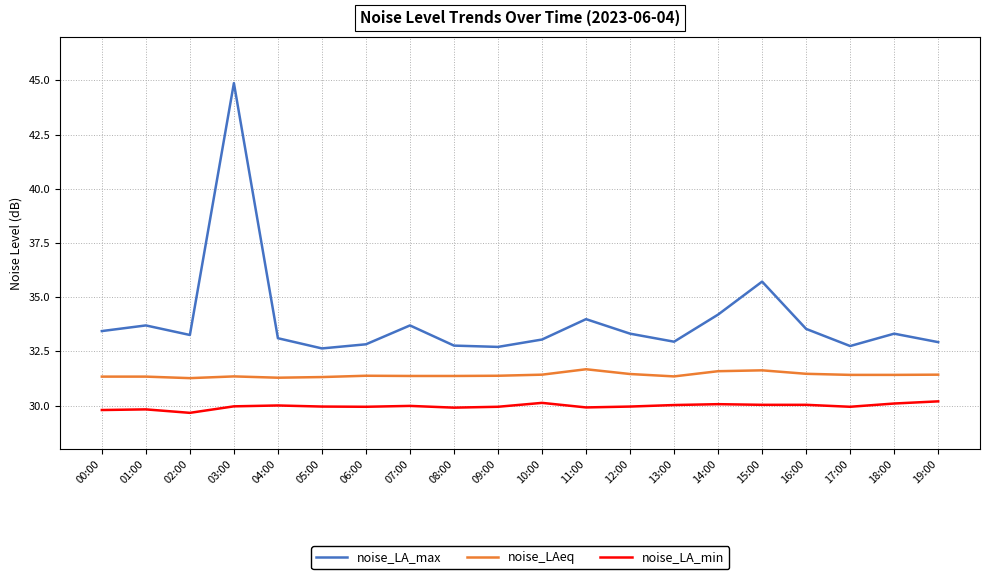

How many noise_LAeq values are between 31 and 32?

20